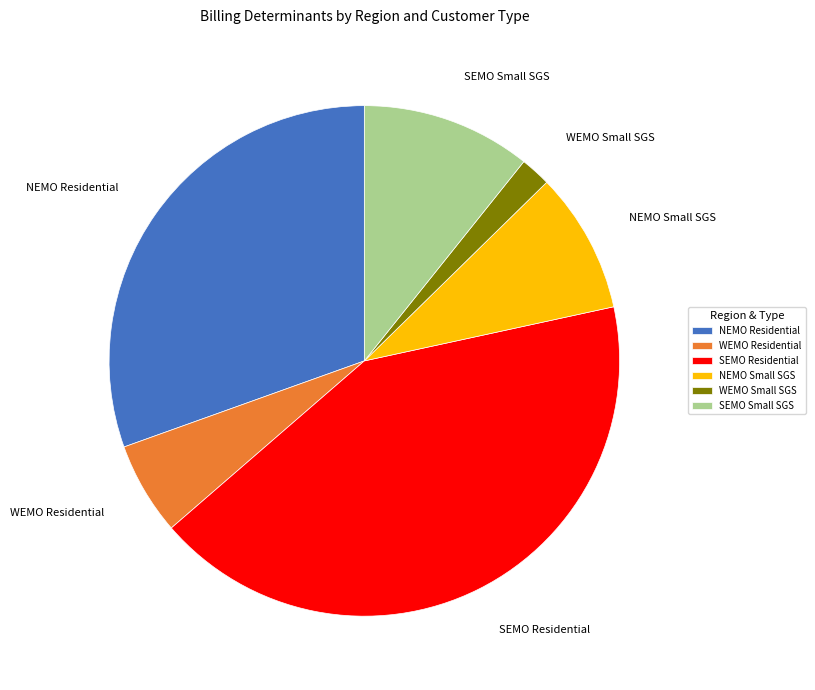

Is the sum of WEMO Residential and SEMO Small SGS greater than half?

No